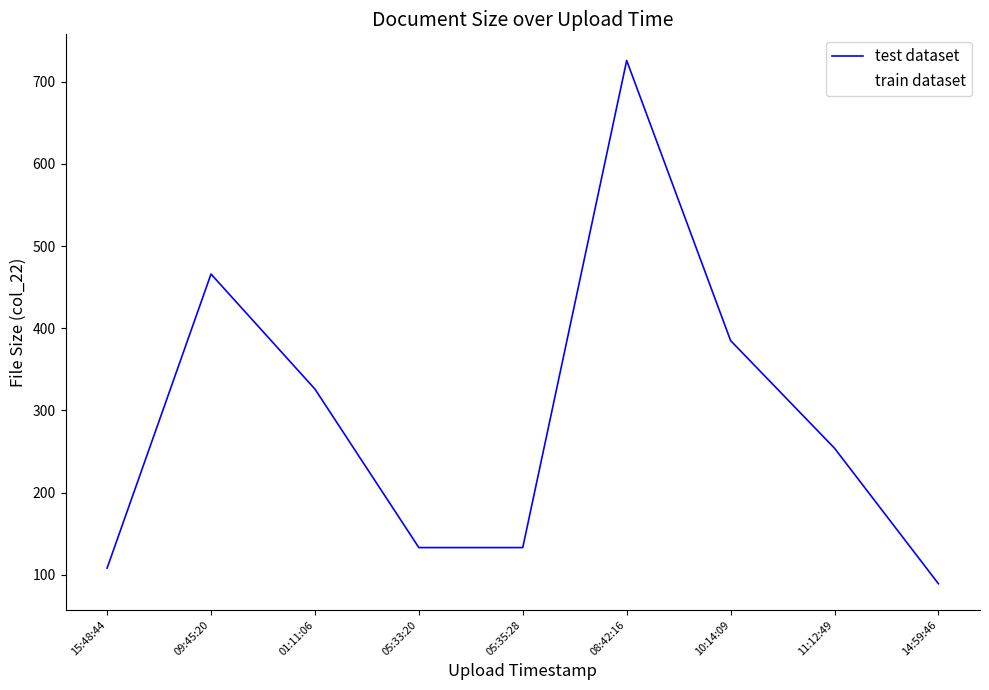

Is this an area chart (filled region under the line)?

No